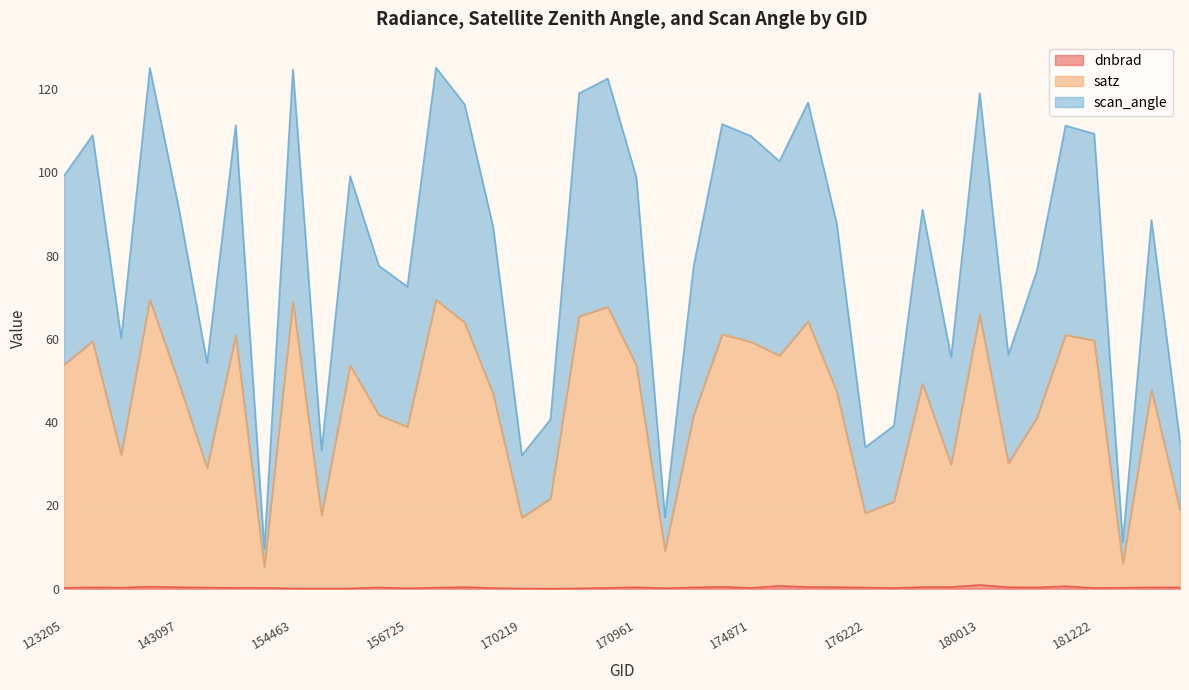

What are all the series names shown in the legend?

dnbrad, satz, scan_angle